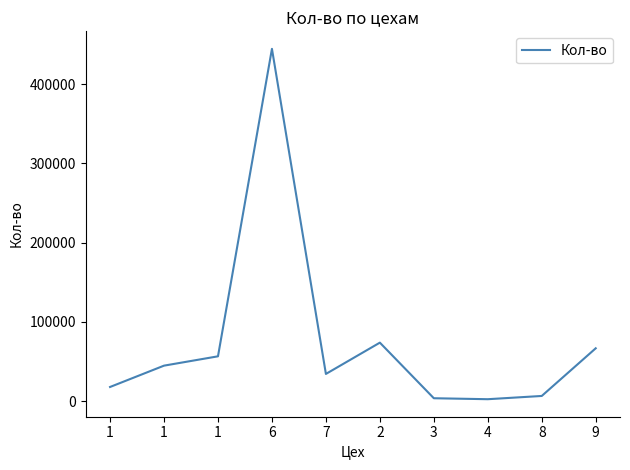

What is the difference between the second highest and second lowest values?

70100.4